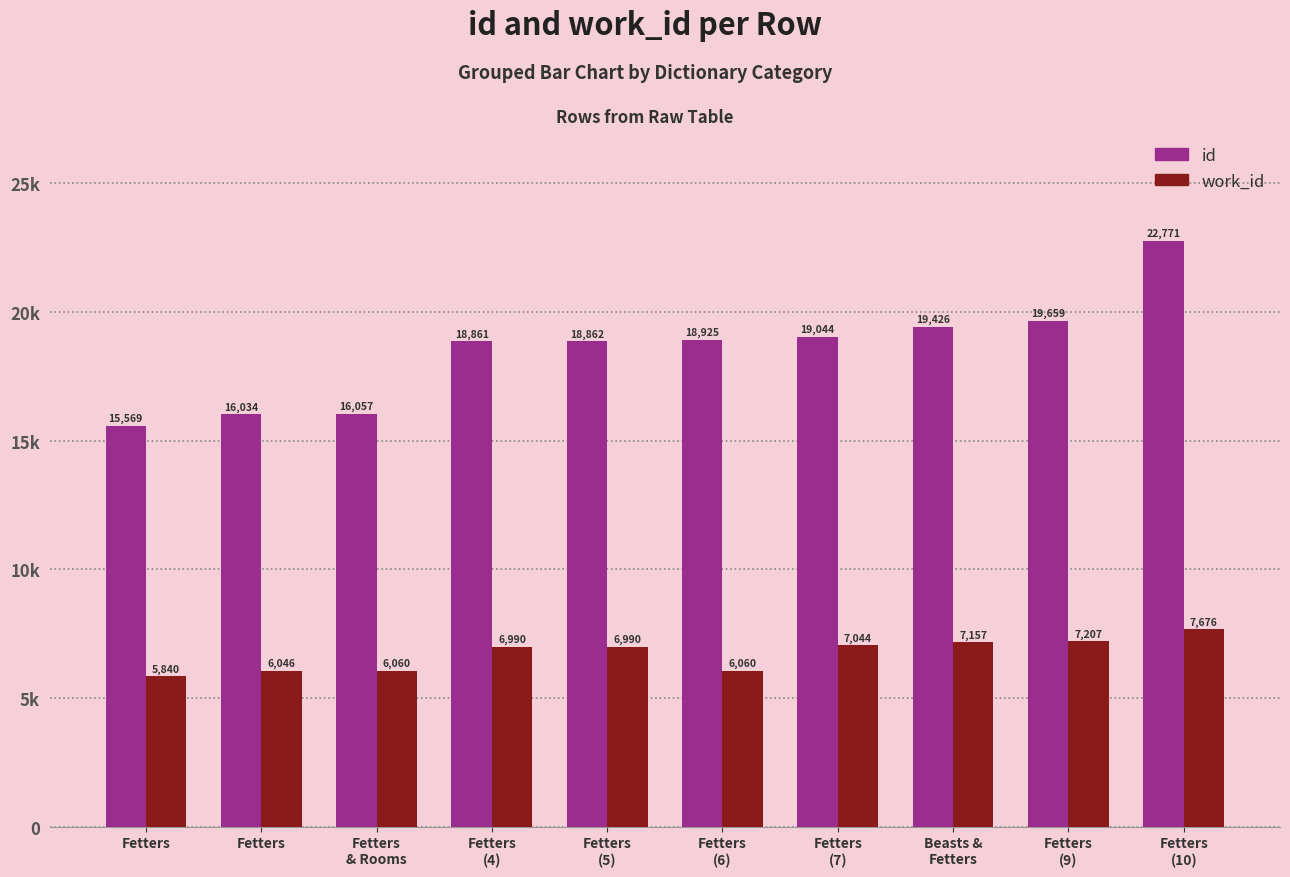

The work_id series shows 6990 at Fetters
(5). True or false?

True